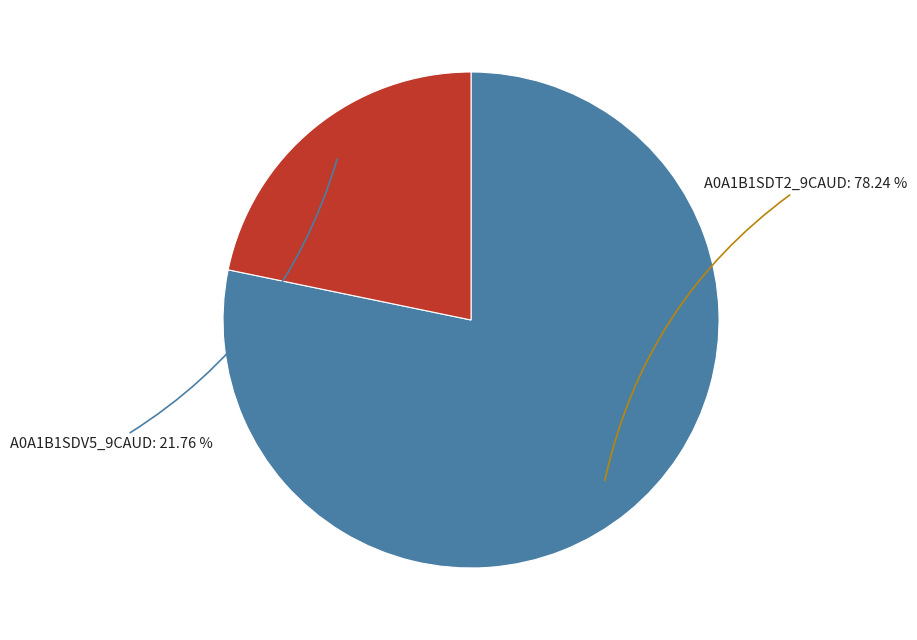

Does any single category account for the majority?

Yes